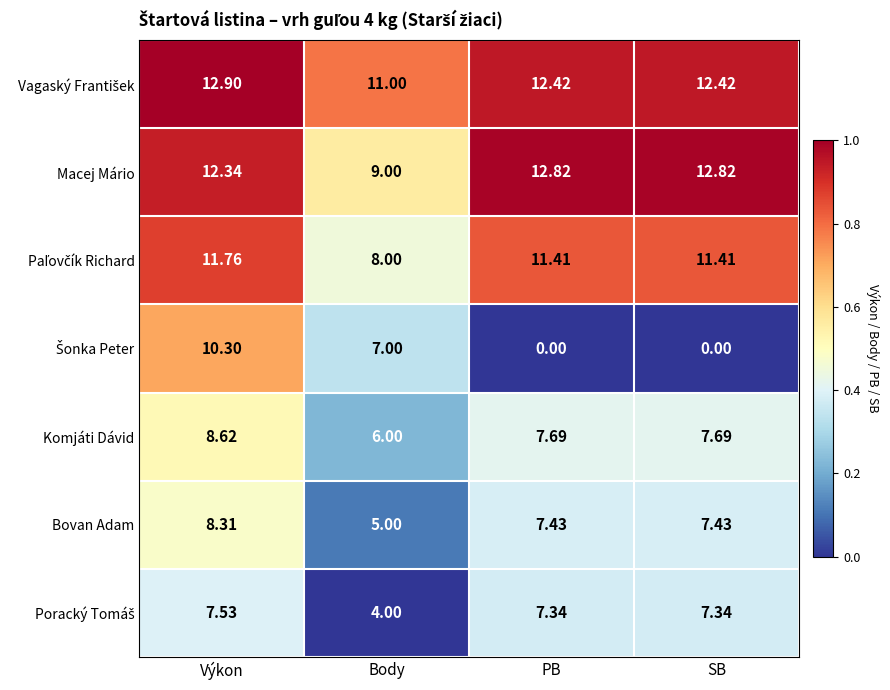

At which category is the sum across all series the highest?

Výkon